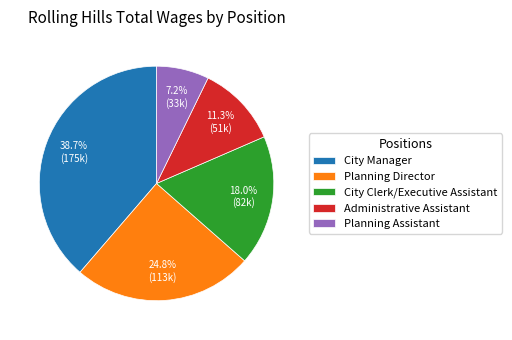

Count the number of slices in the pie.

5